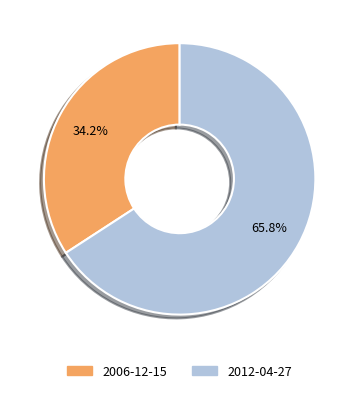

To the nearest percent, what is the average slice percentage?

50%